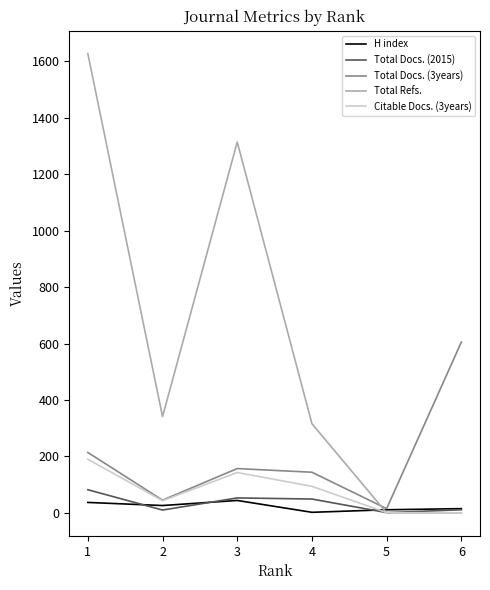

How many values in the Total Refs. series are below 341?

3